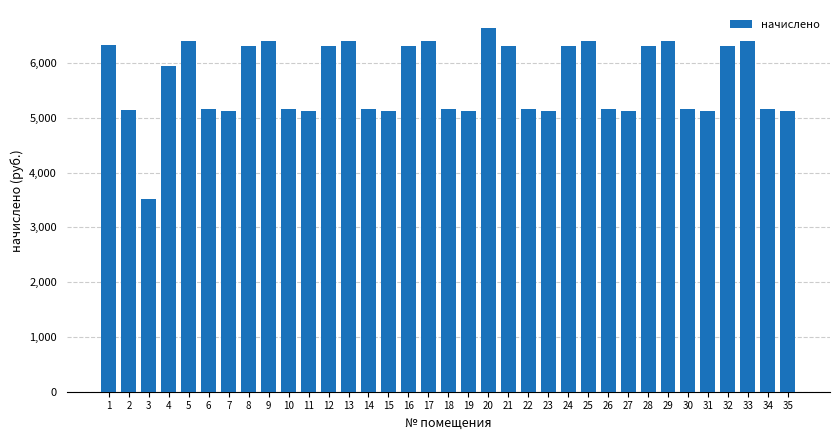

Which category has the lowest value across all series?

3